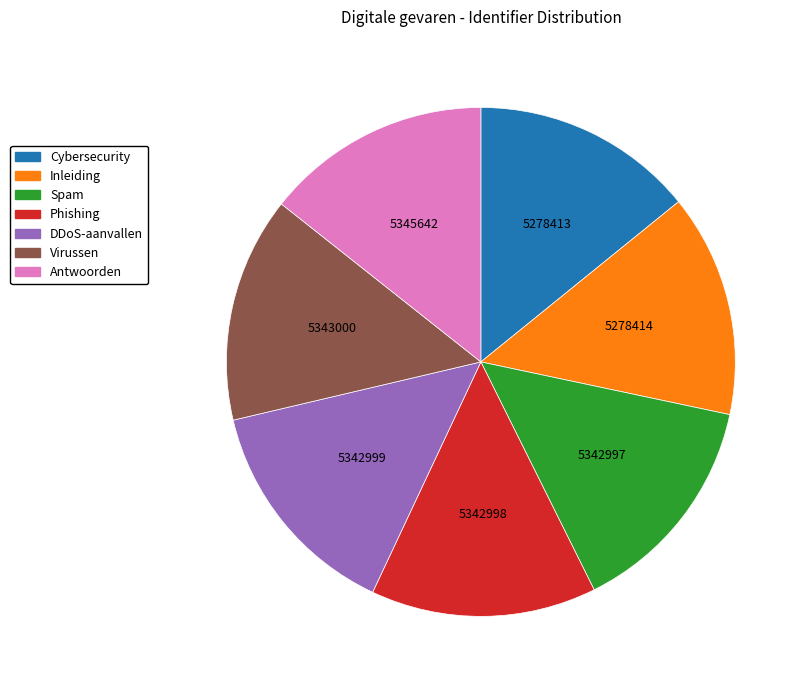

What is the ratio of the value at Virussen to the value at Spam?

1.0